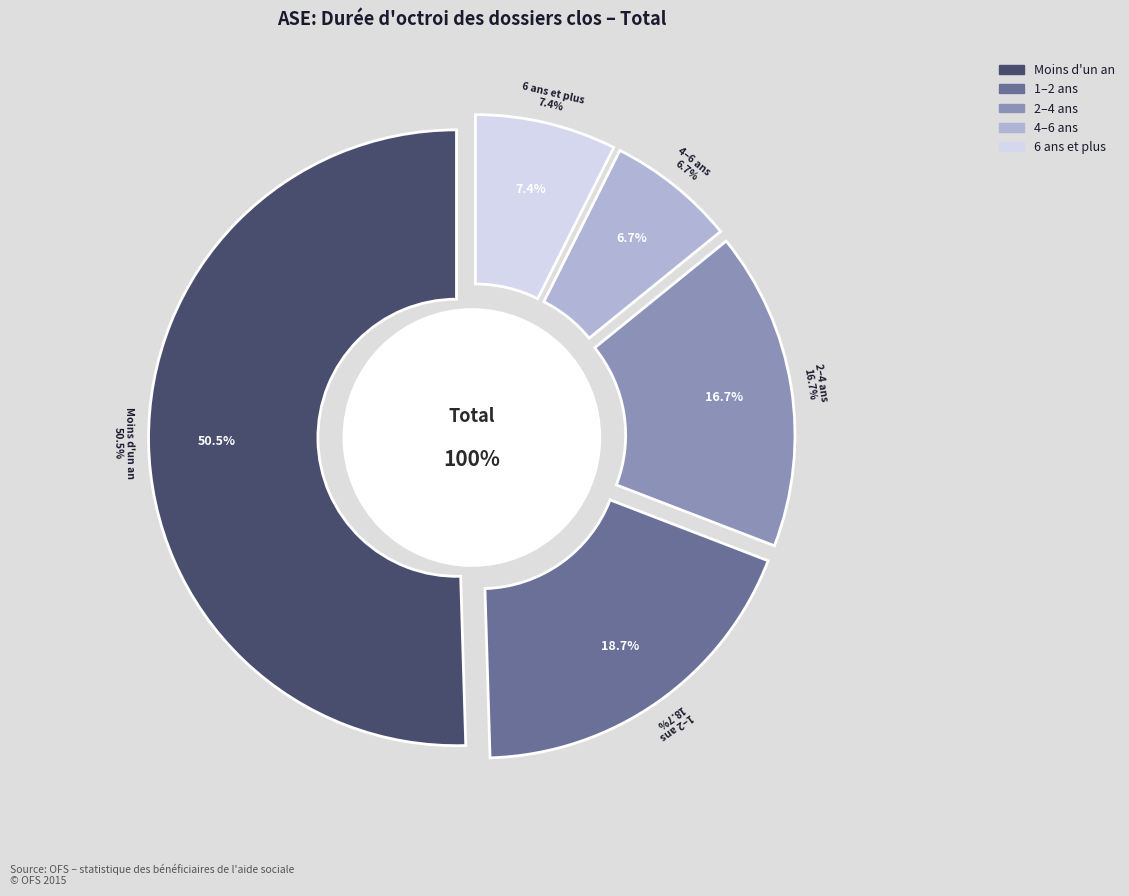

What is the largest slice in the pie chart?

Moins d'un an